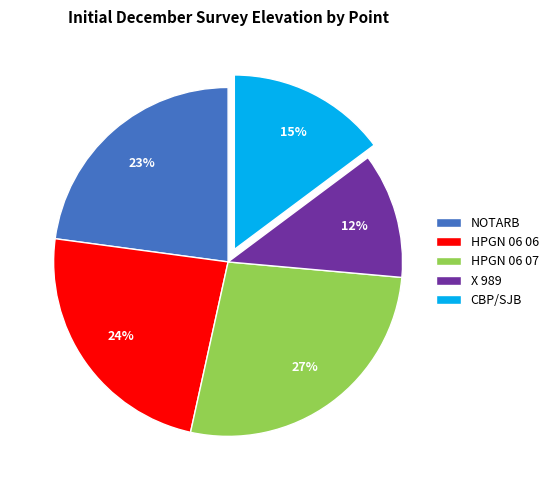

What percentage is the CBP/SJB slice, to the nearest percent?

15%